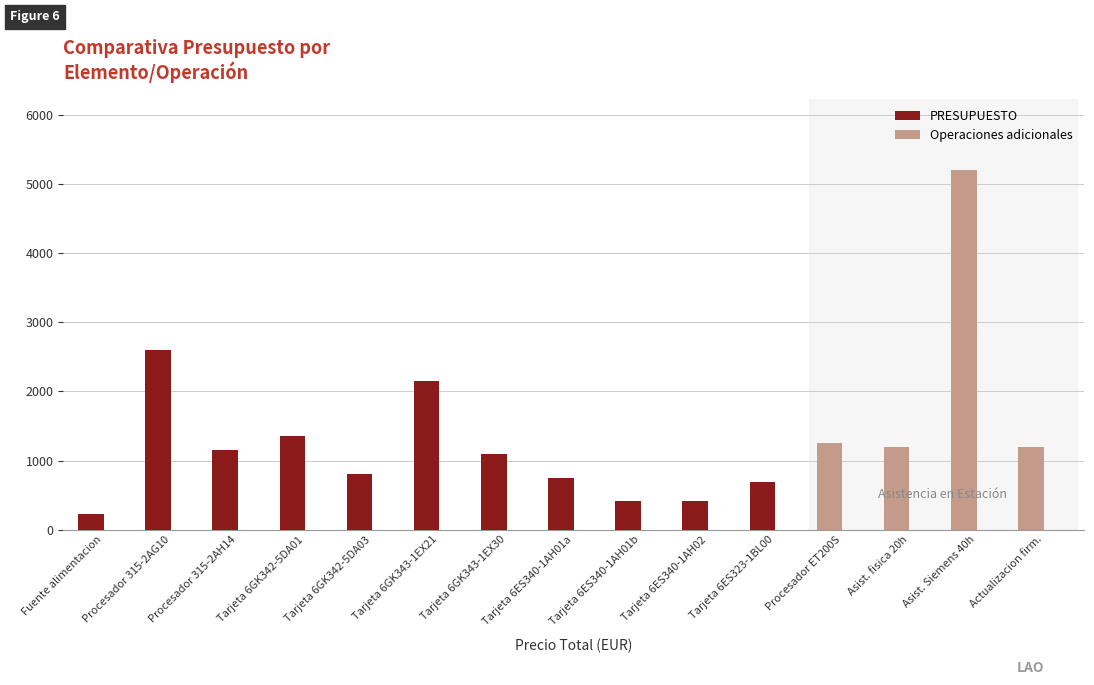

The value of PRESUPUESTO at Tarjeta 6ES323-1BL00 is 285.4. True or false?

False